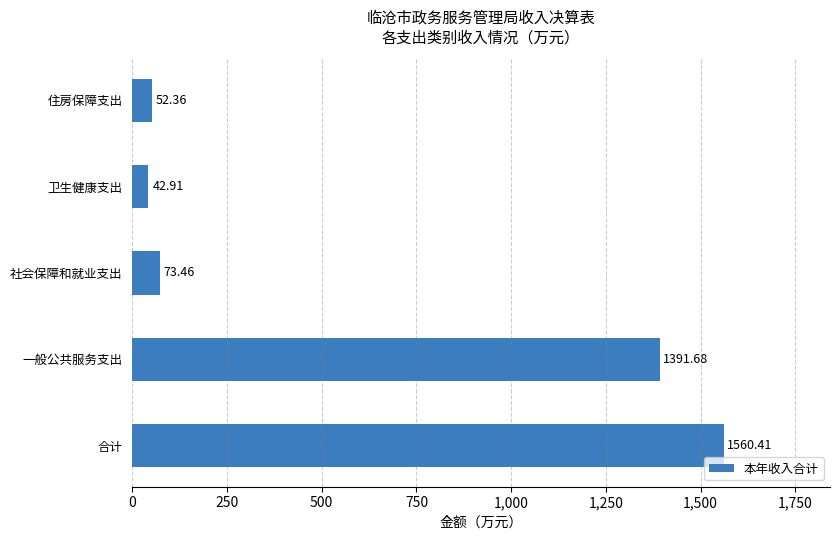

What is the sum of all values?

3120.8